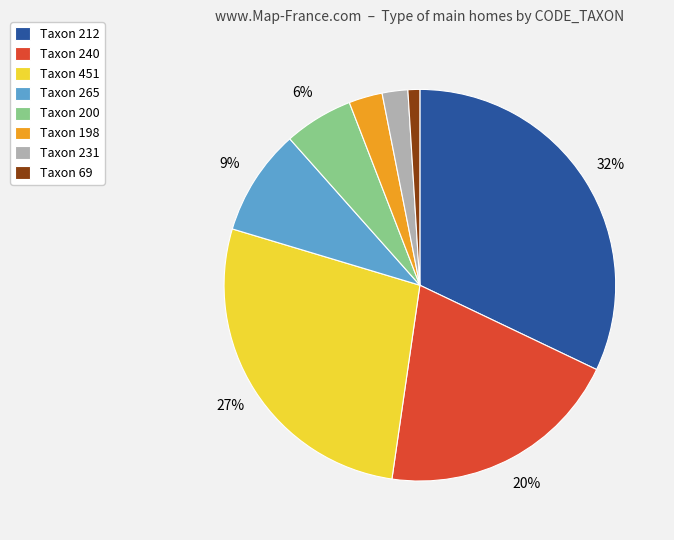

The Taxon 265 slice represents 2% of the pie. True or false?

False